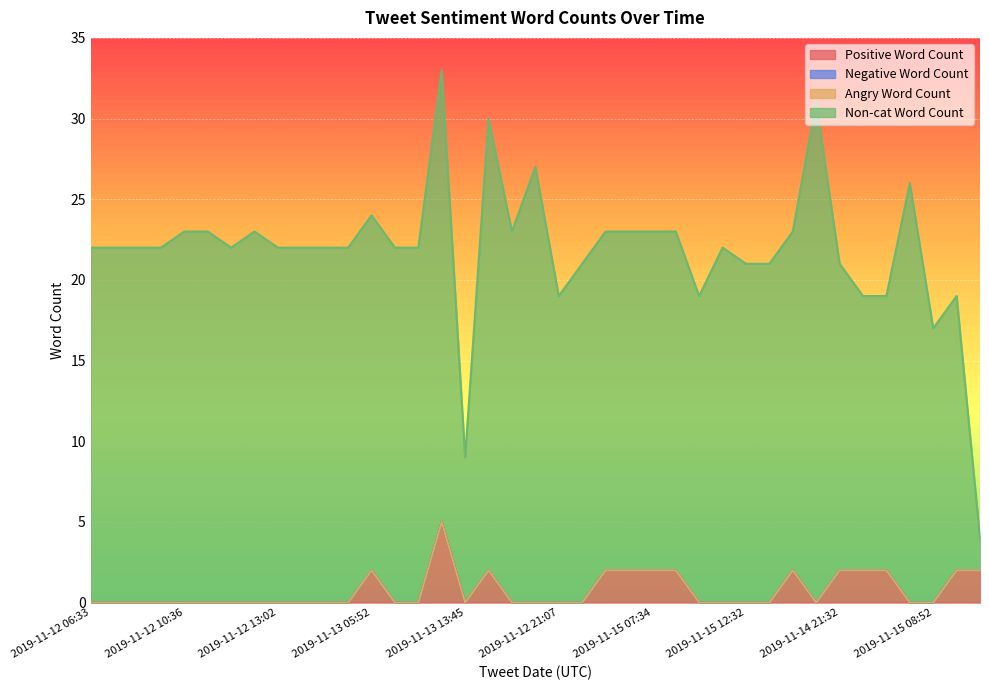

The Angry Word Count series shows 0 at 2019-11-12 19:34. True or false?

True